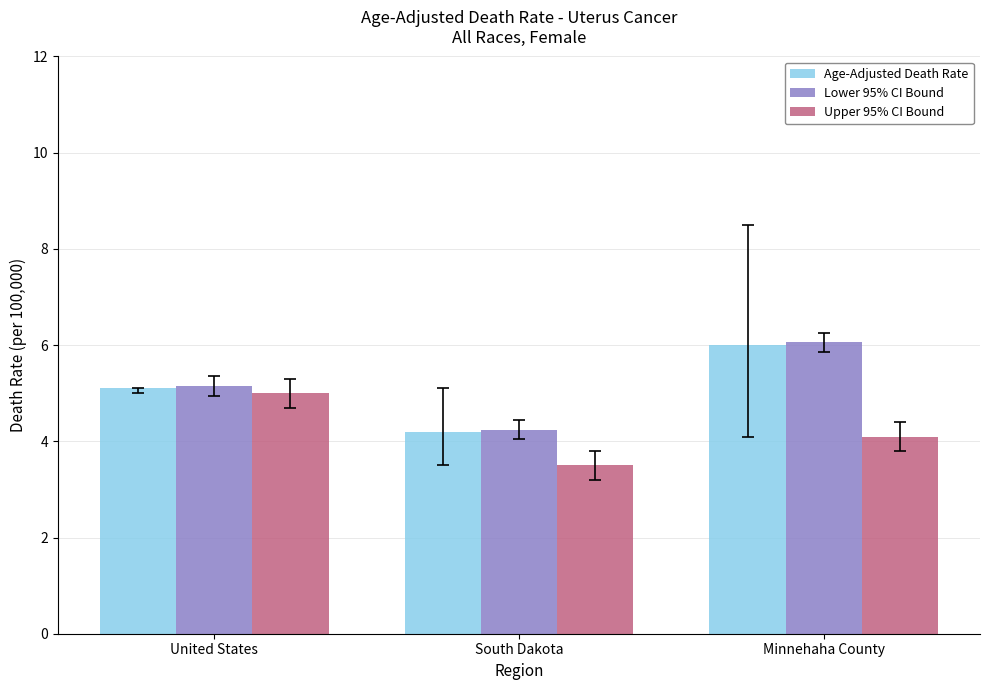

Reading left to right, transcribe all the data shown in this chart.

Age-Adjusted Death Rate: 5.1	4.2	6.0
Lower 95% CI Bound: 5.2	4.2	6.1
Upper 95% CI Bound: 5.0	3.5	4.1